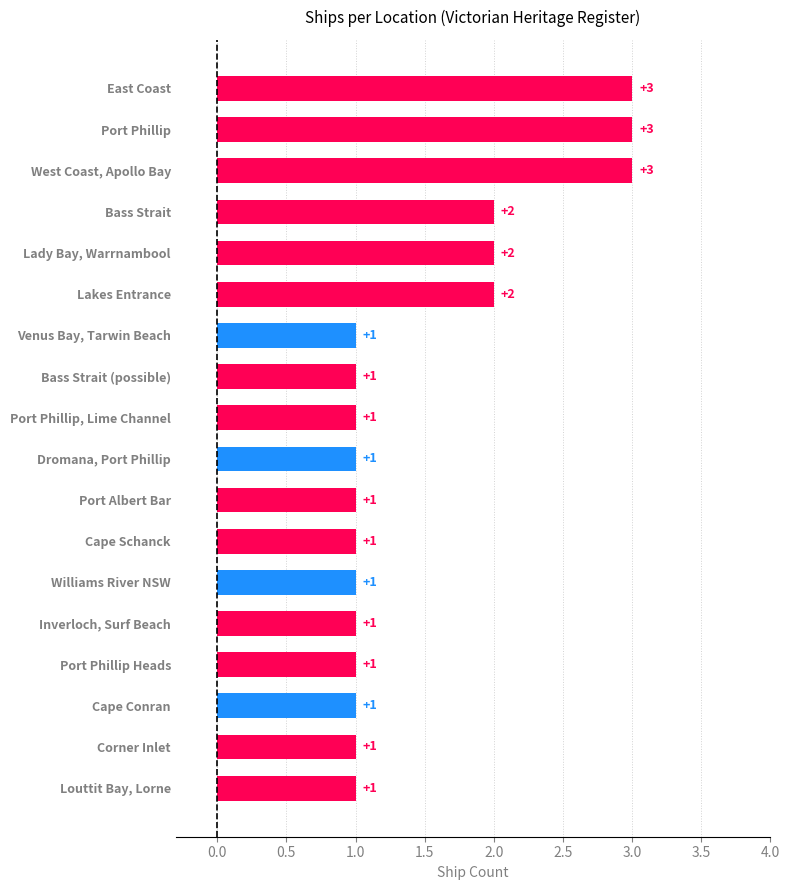

What is the maximum value shown in the chart?

3